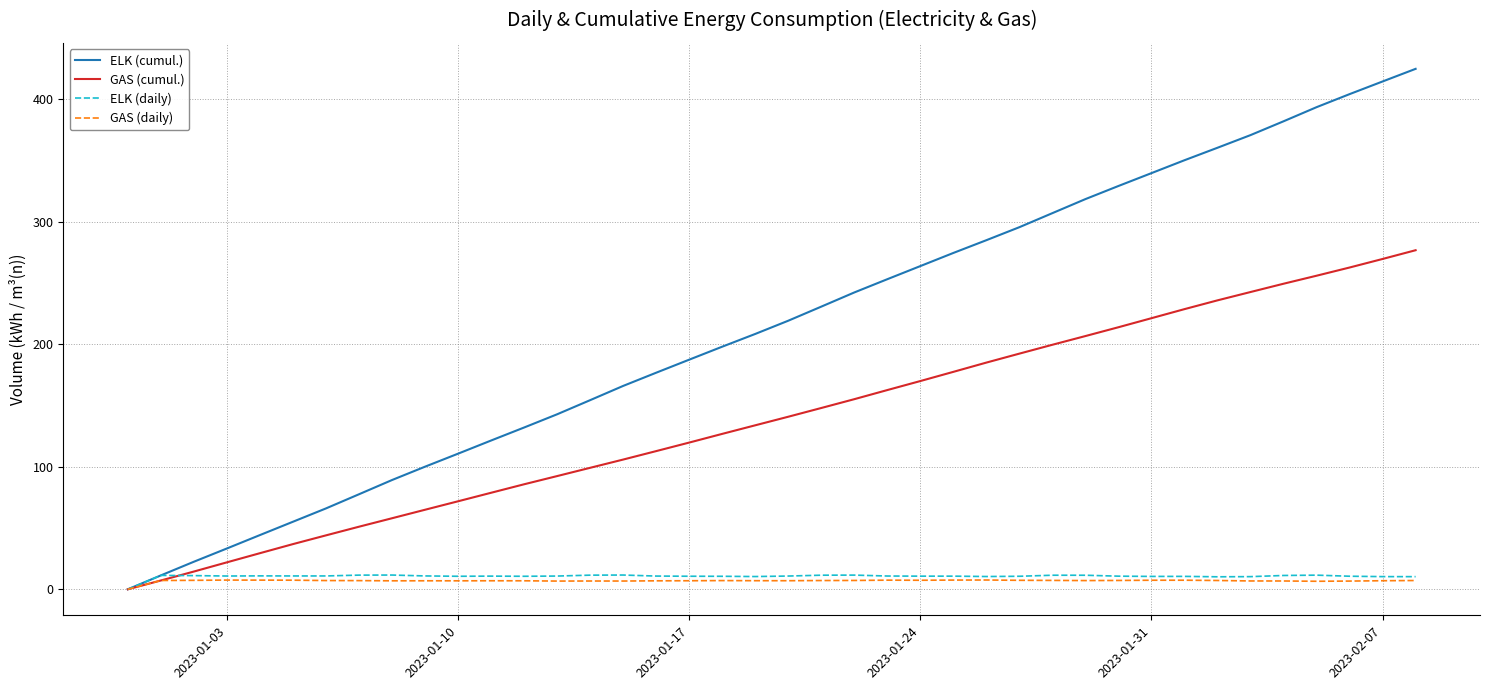

Which series has the widest spread of values?

ELK (cumul.)